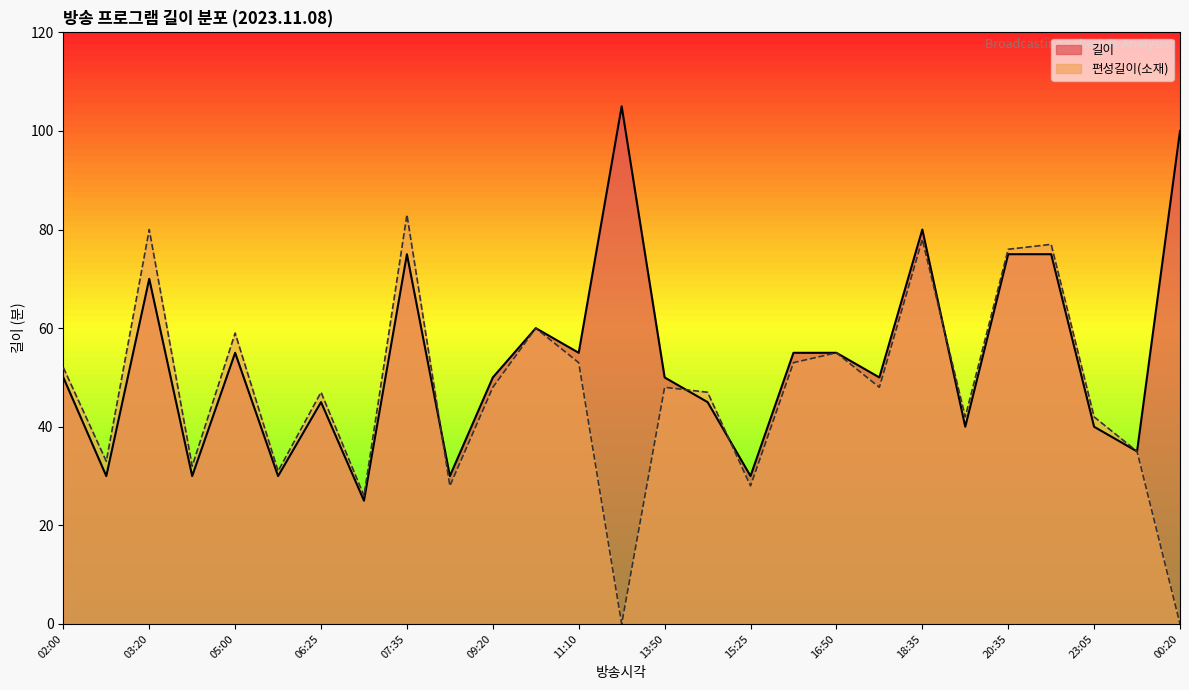

What is the label of the 6th point from the left?

05:55